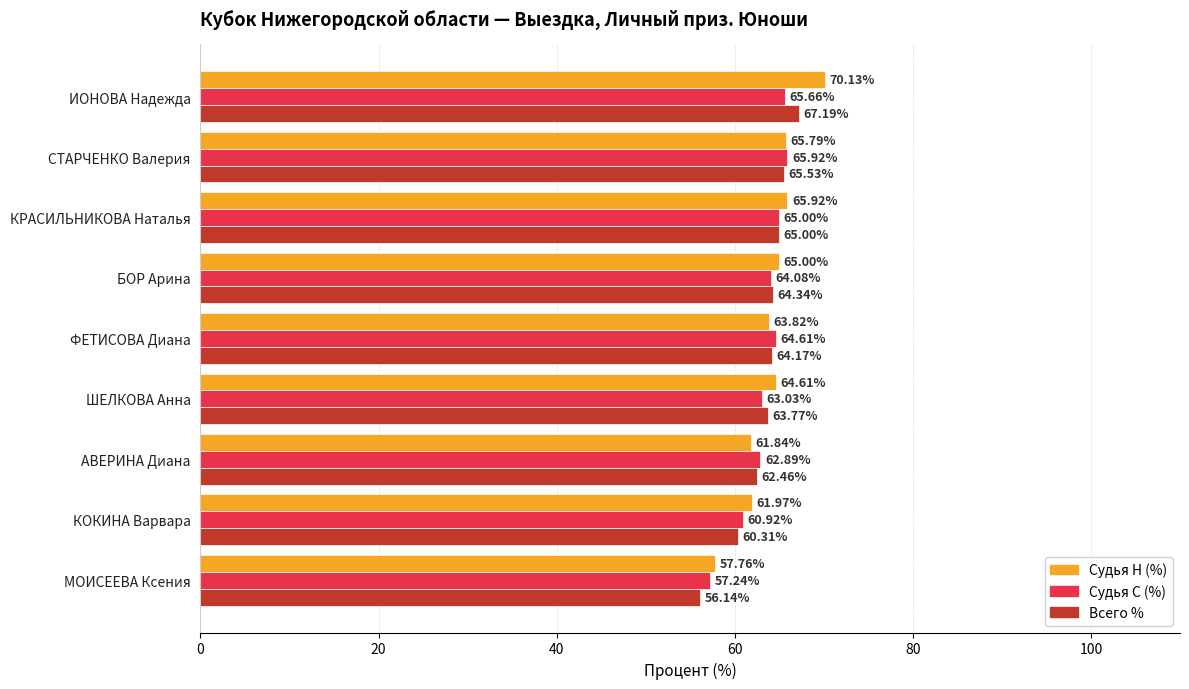

List the labels in order of Судья С (%) value, smallest first.

МОИСЕЕВА Ксения, КОКИНА Варвара, АВЕРИНА Диана, ШЕЛКОВА Анна, БОР Арина, ФЕТИСОВА Диана, КРАСИЛЬНИКОВА Наталья, ИОНОВА Надежда, СТАРЧЕНКО Валерия